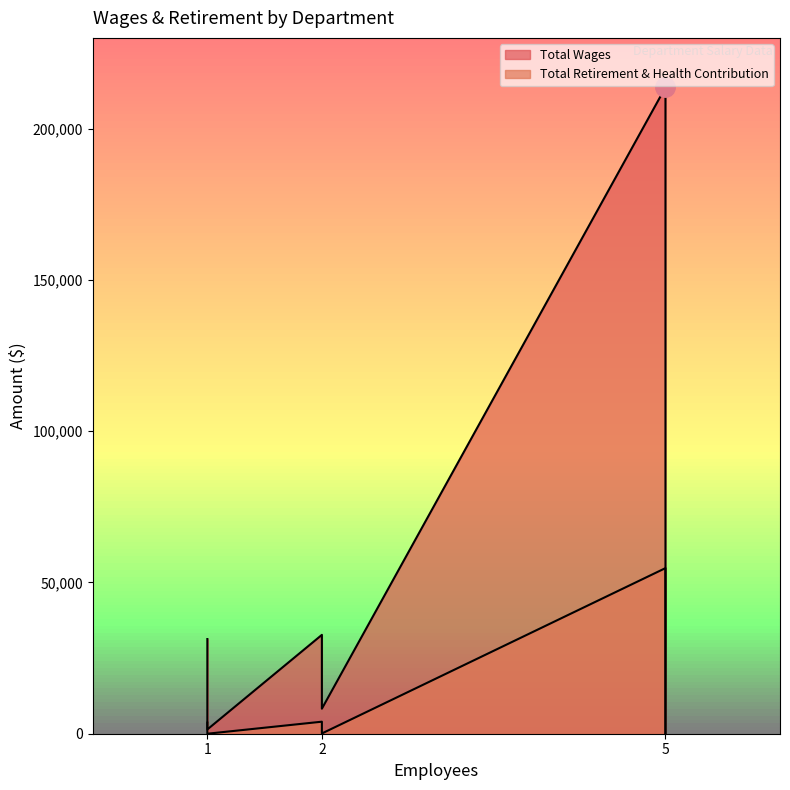

How many lines are shown in the chart?

2